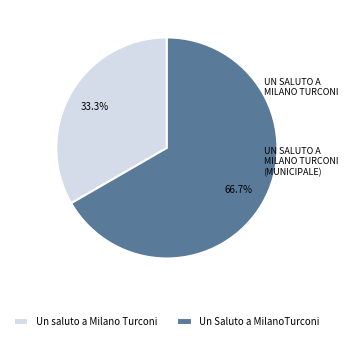

Is the sum of Un saluto a Milano Turconi and Un Saluto a MilanoTurconi greater than half?

Yes